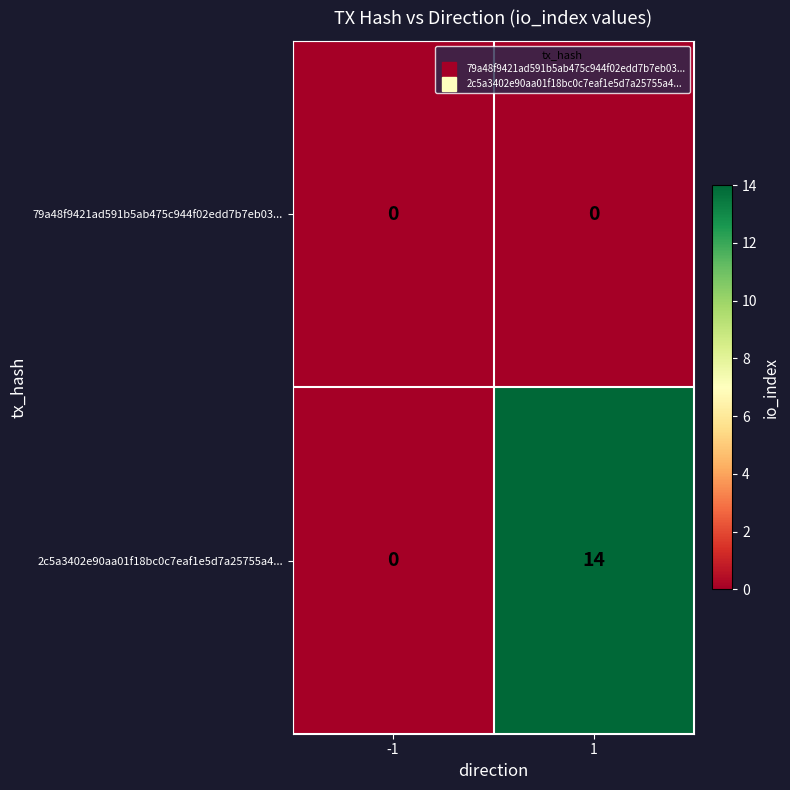

Which series has the widest spread of values?

2c5a3402e90aa01f18bc0c7eaf1e5d7a25755a4...